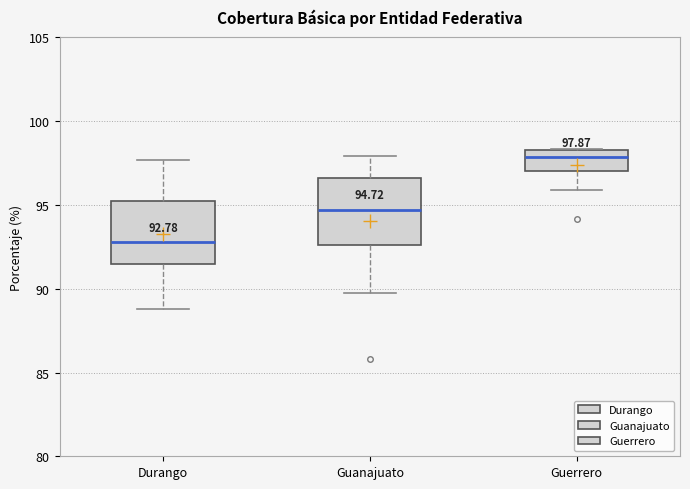

Which box's median line is the highest?

Guerrero